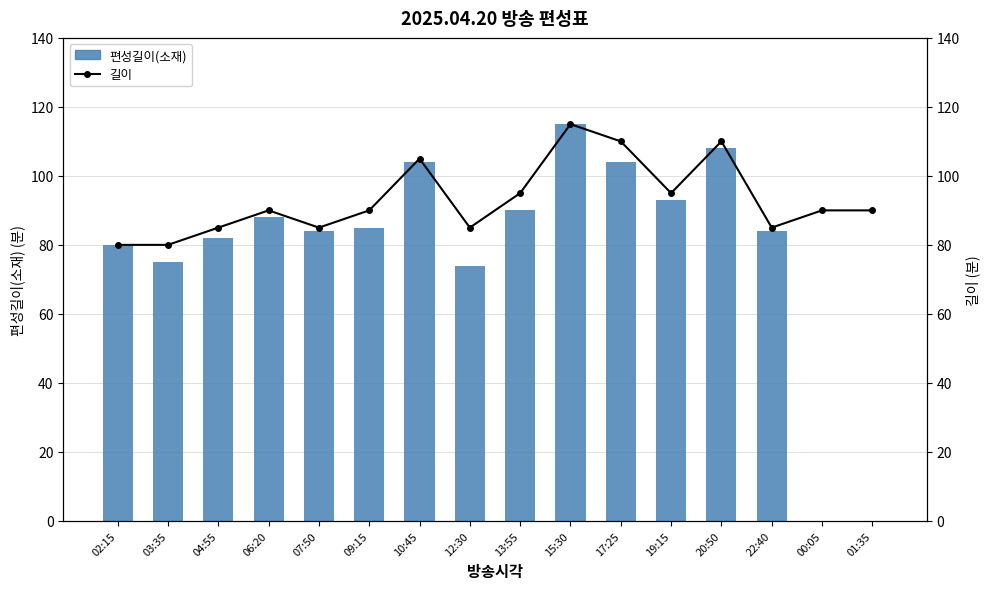

What is the value of the 편성길이(소재) bar at the 14th from the left?

84